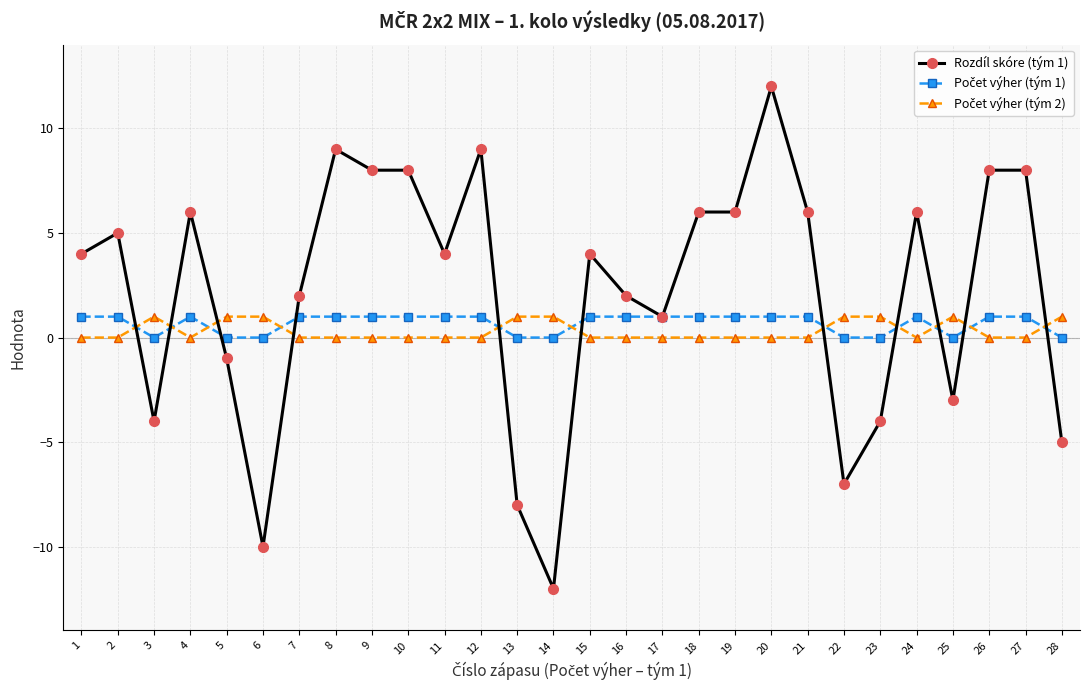

How many series are shown in this chart?

3